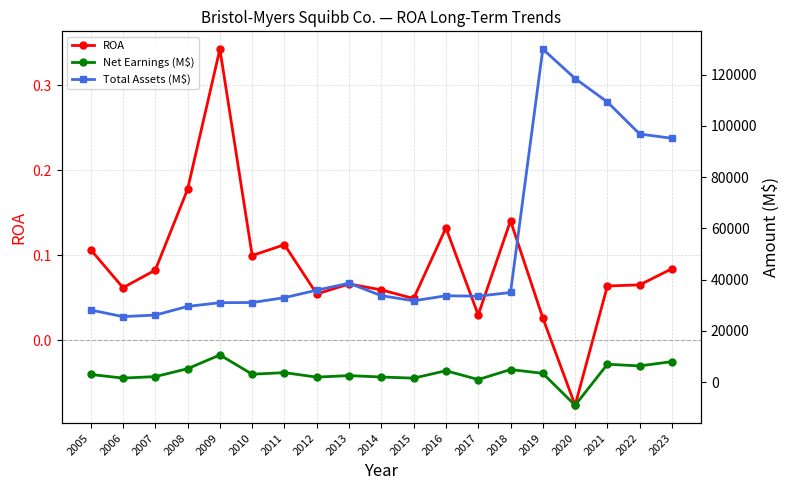

What is the minimum value shown in the chart?

-9015.0